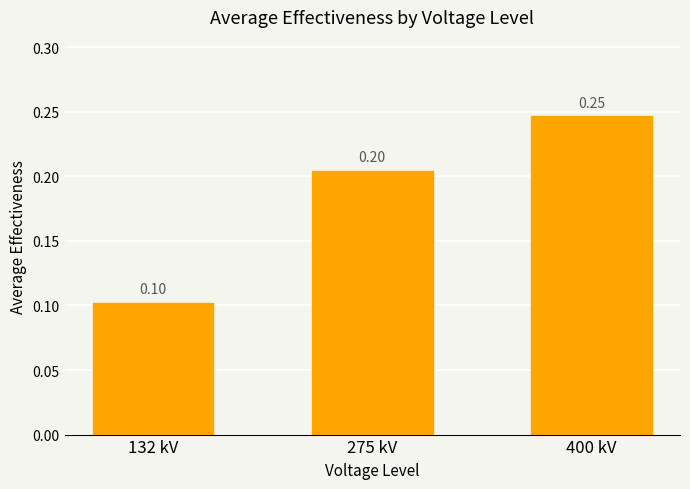

What is the sum of all values?

0.6